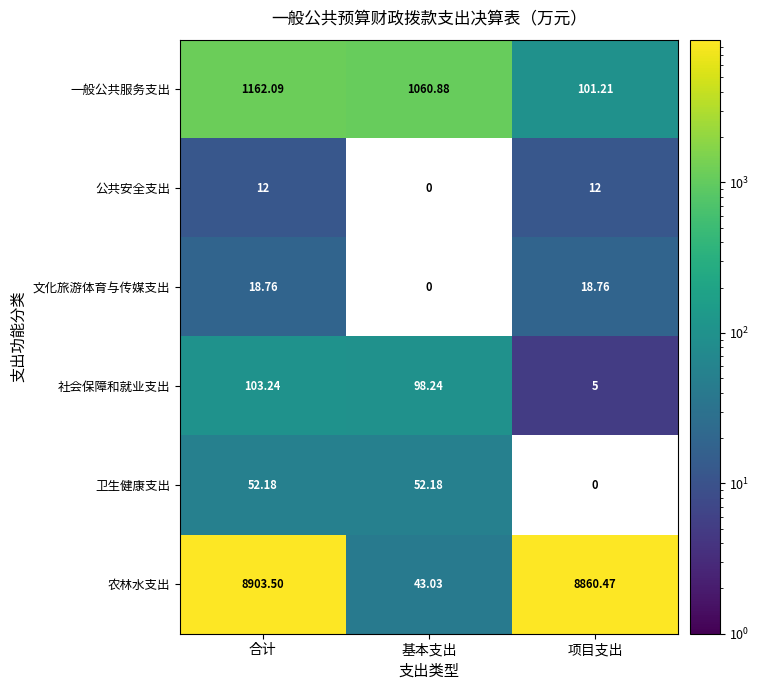

Where is 社会保障和就业支出 nearest to the value 54?

基本支出